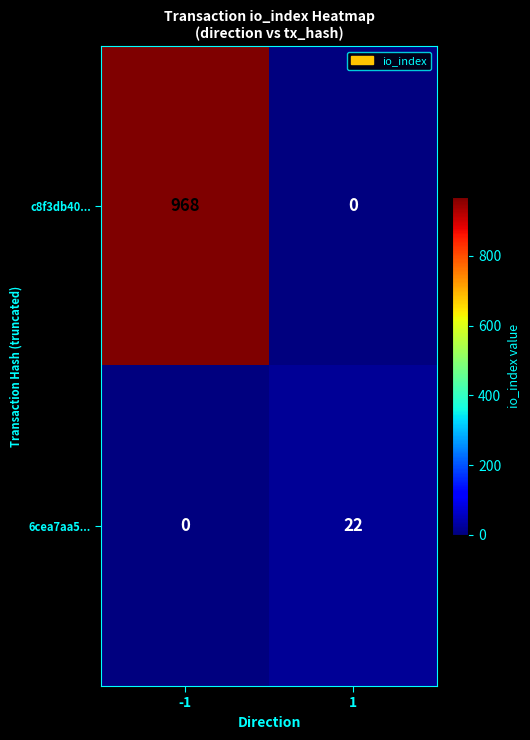

How many values in 6cea7aa5... are above zero?

1